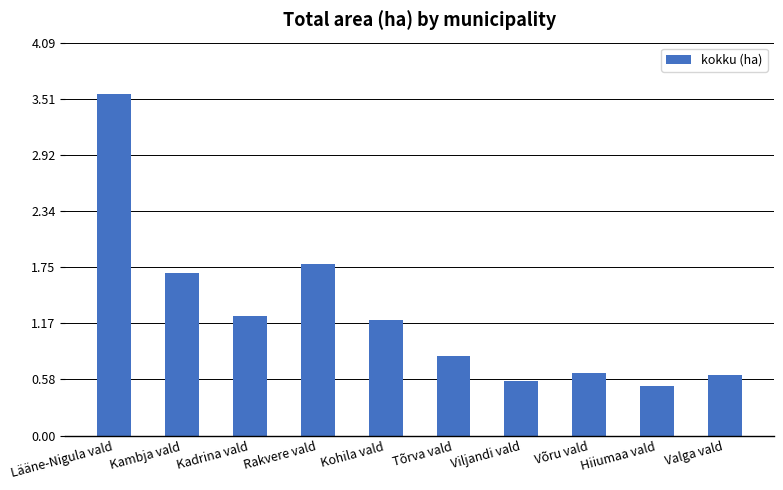

At which label is the value closest to 2?

Rakvere vald